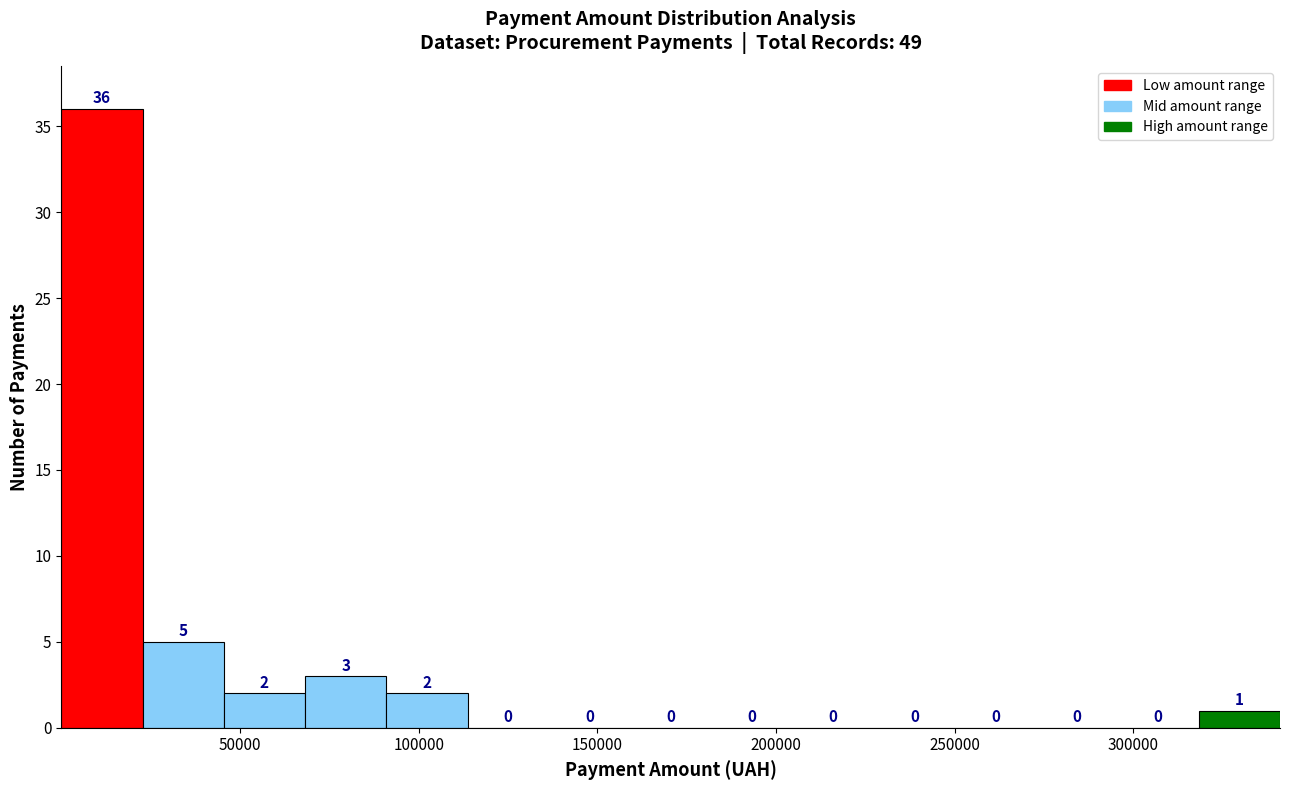

Reading left to right, list every bar in this chart as the range it spans on the x-axis followed by its height. The bar edges are not printed on the chart, so give them approximately, as read against the axis.

0 to 25000: 36
25000 to 45000: 5
45000 to 70000: 2
70000 to 90000: 3
90000 to 115000: 2
115000 to 135000: 0
135000 to 160000: 0
160000 to 180000: 0
180000 to 205000: 0
205000 to 225000: 0
225000 to 250000: 0
250000 to 275000: 0
275000 to 295000: 0
295000 to 320000: 0
320000 to 340000: 1